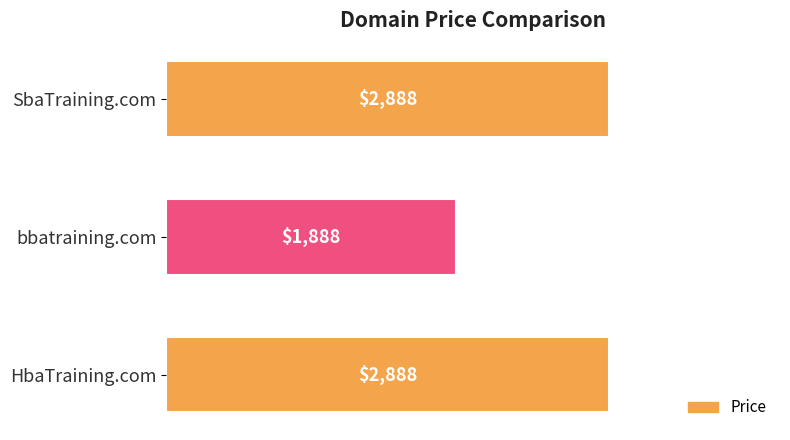

What is the ratio of the value at bbatraining.com to the value at HbaTraining.com?

0.7